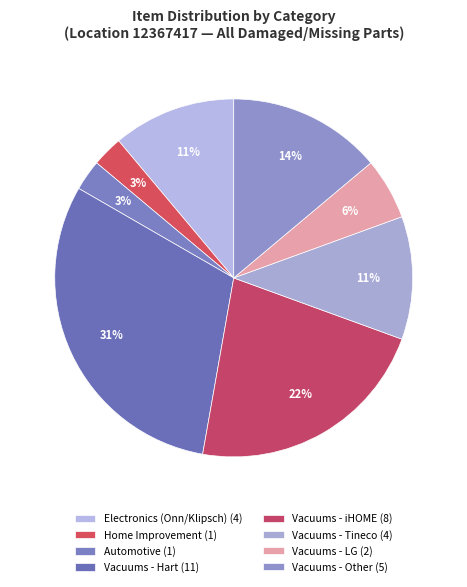

Which category has the biggest portion of the pie?

Vacuums - Hart (11)